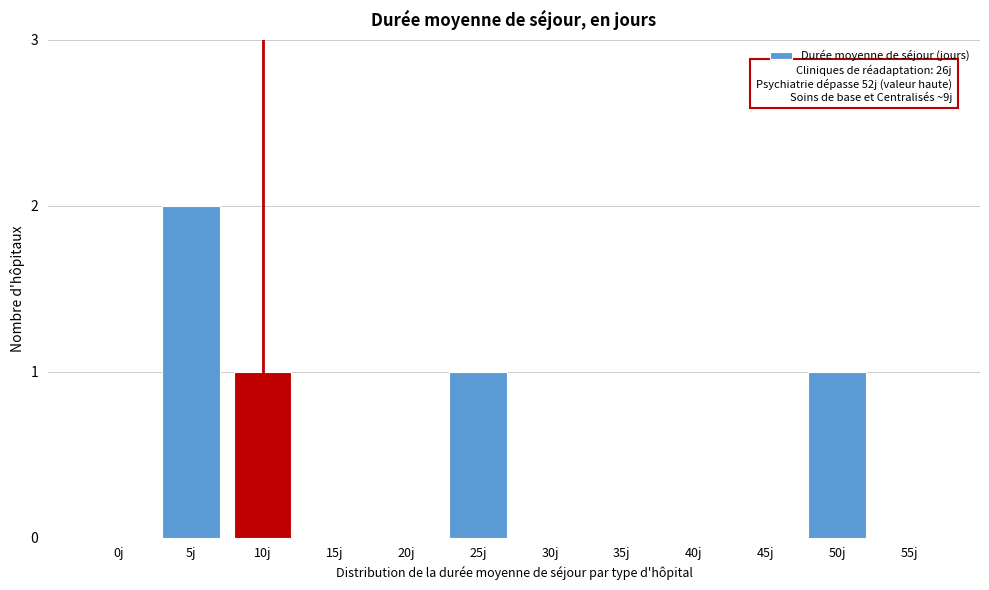

Reading right to left, list all the values displayed in this chart.

55j=0	50j=1	45j=0	40j=0	35j=0	30j=0	25j=1	20j=0	15j=0	10j=1	5j=2	0j=0